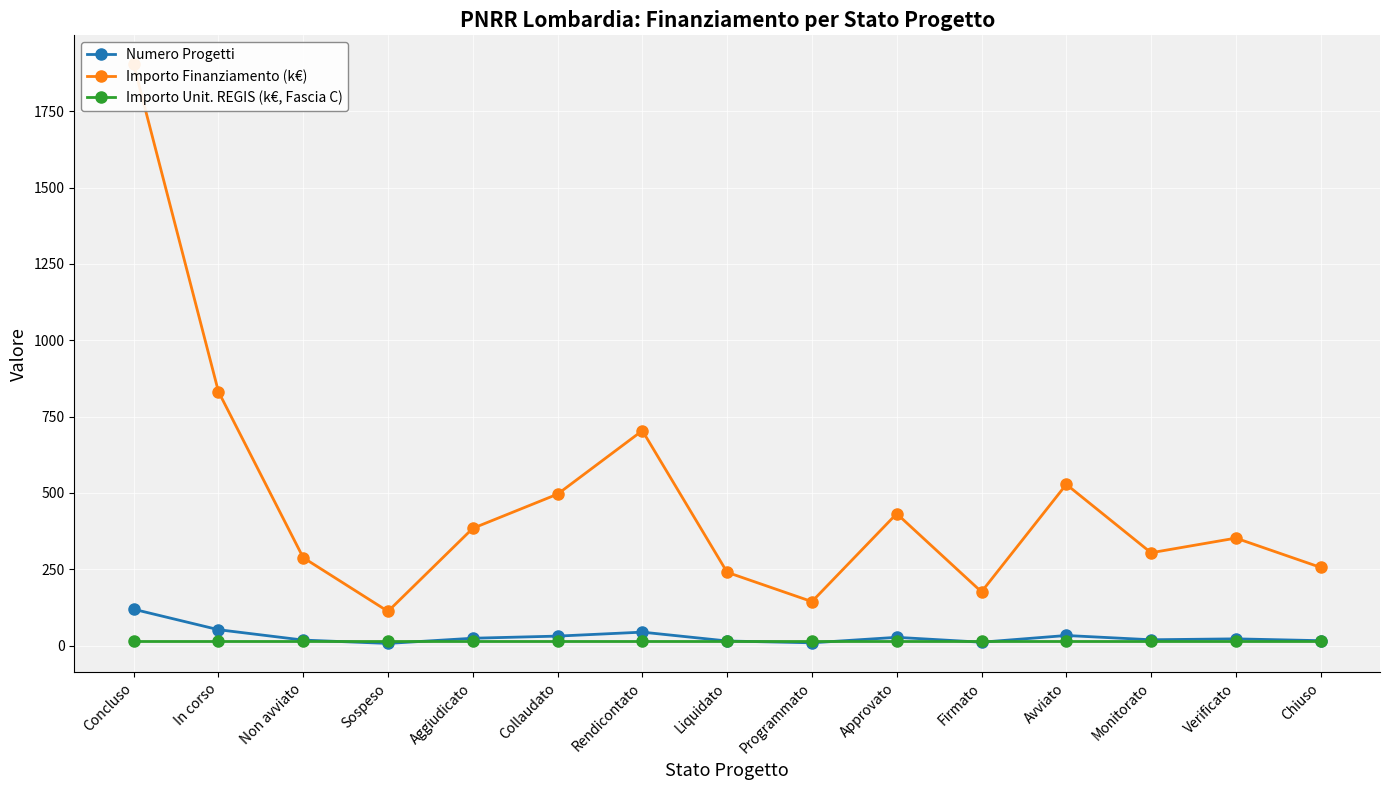

What is the label of the 15th point from the right?

Concluso